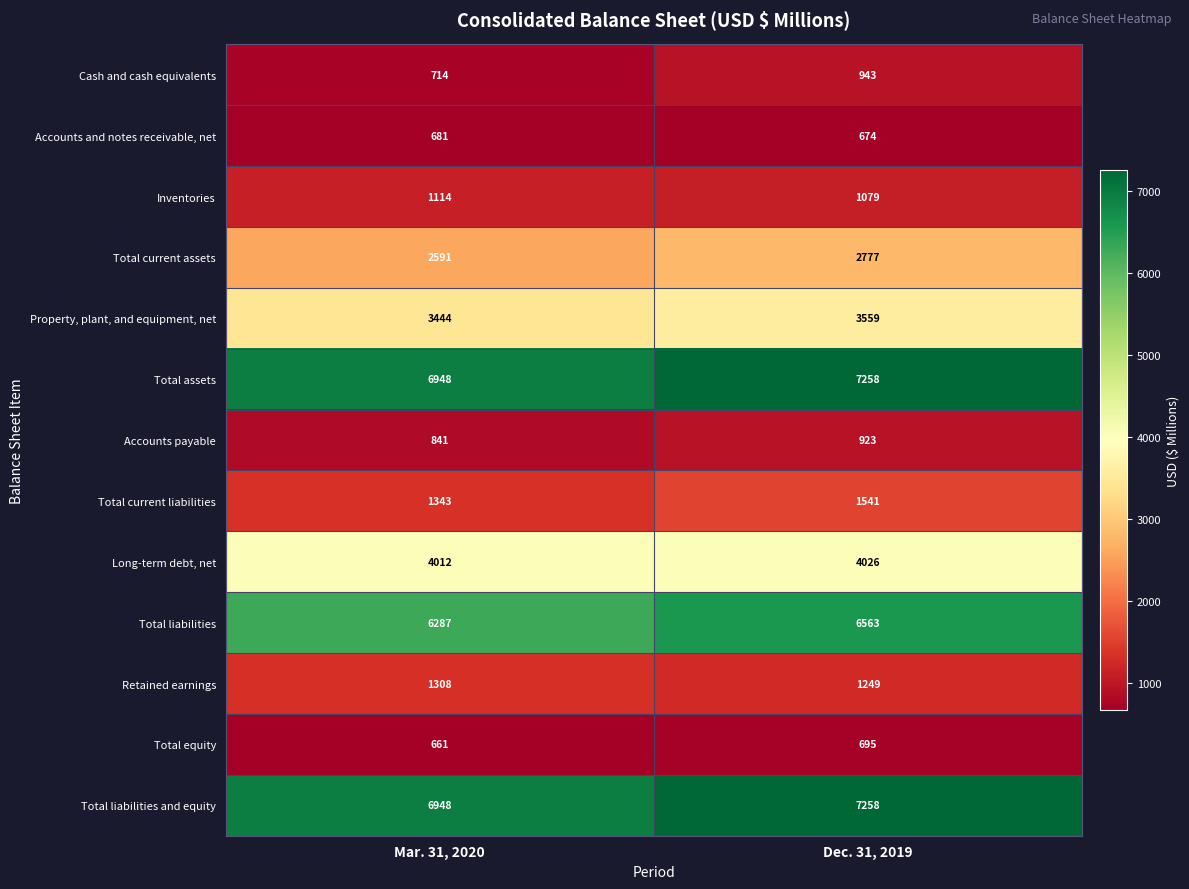

Is it true that Inventories equals 1114 at Mar. 31, 2020?

True